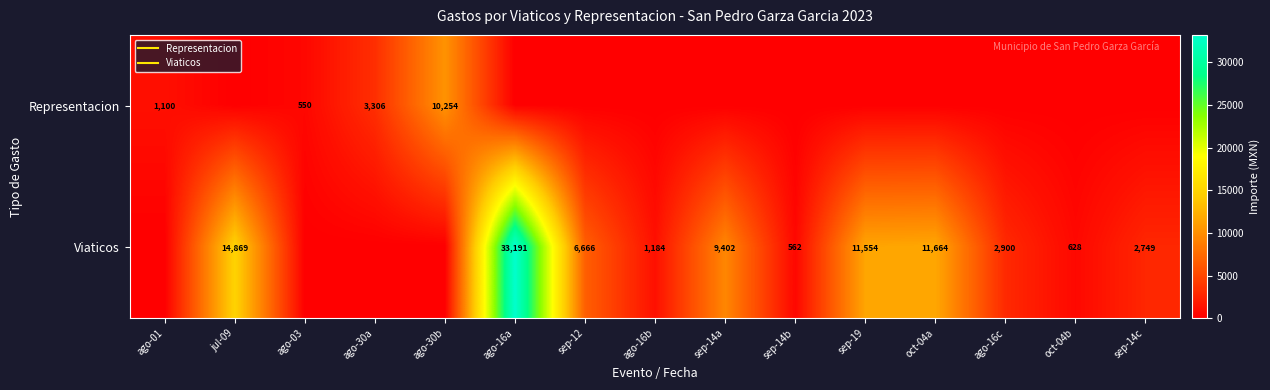

The value of Viaticos at ago-30b is -15717.8. True or false?

False